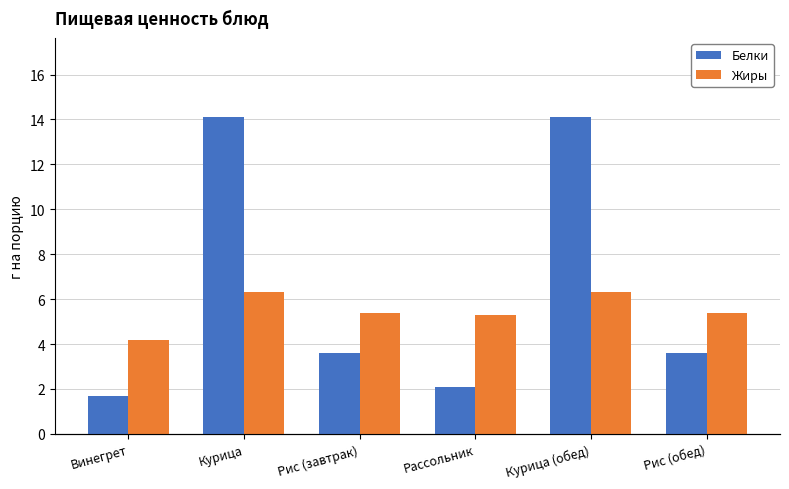

What is the value of the Белки bar at the 5th from the left?

14.1